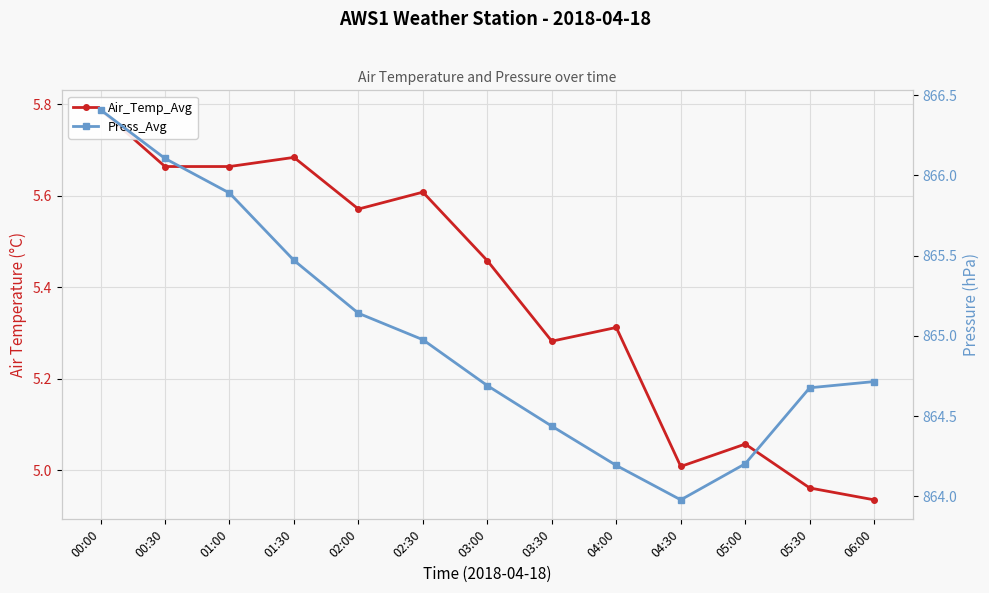

Rank the categories by Air_Temp_Avg value from highest to lowest.

00:00, 01:30, 00:30, 01:00, 02:30, 02:00, 03:00, 04:00, 03:30, 05:00, 04:30, 05:30, 06:00